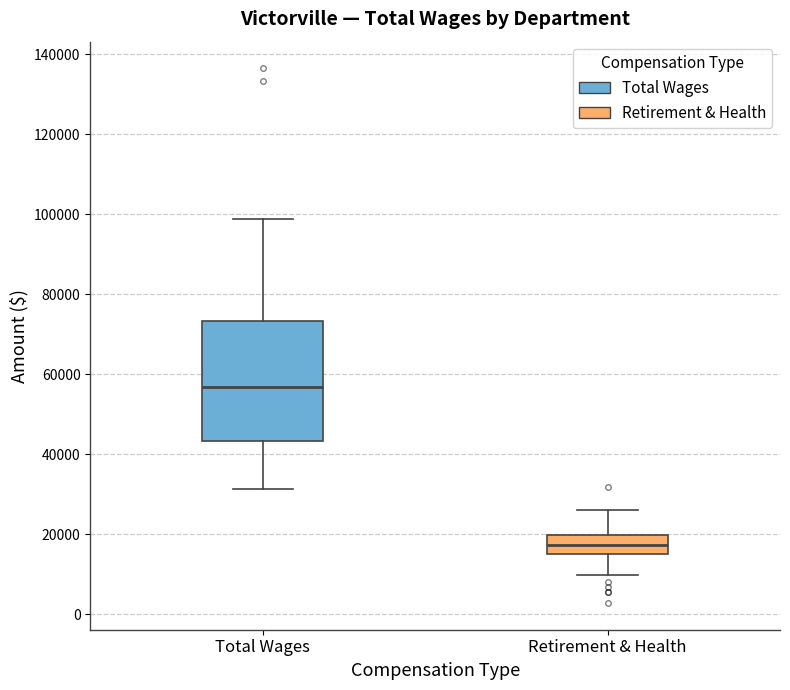

Comparing the boxes themselves (not the whiskers), which one is the tallest?

Total Wages